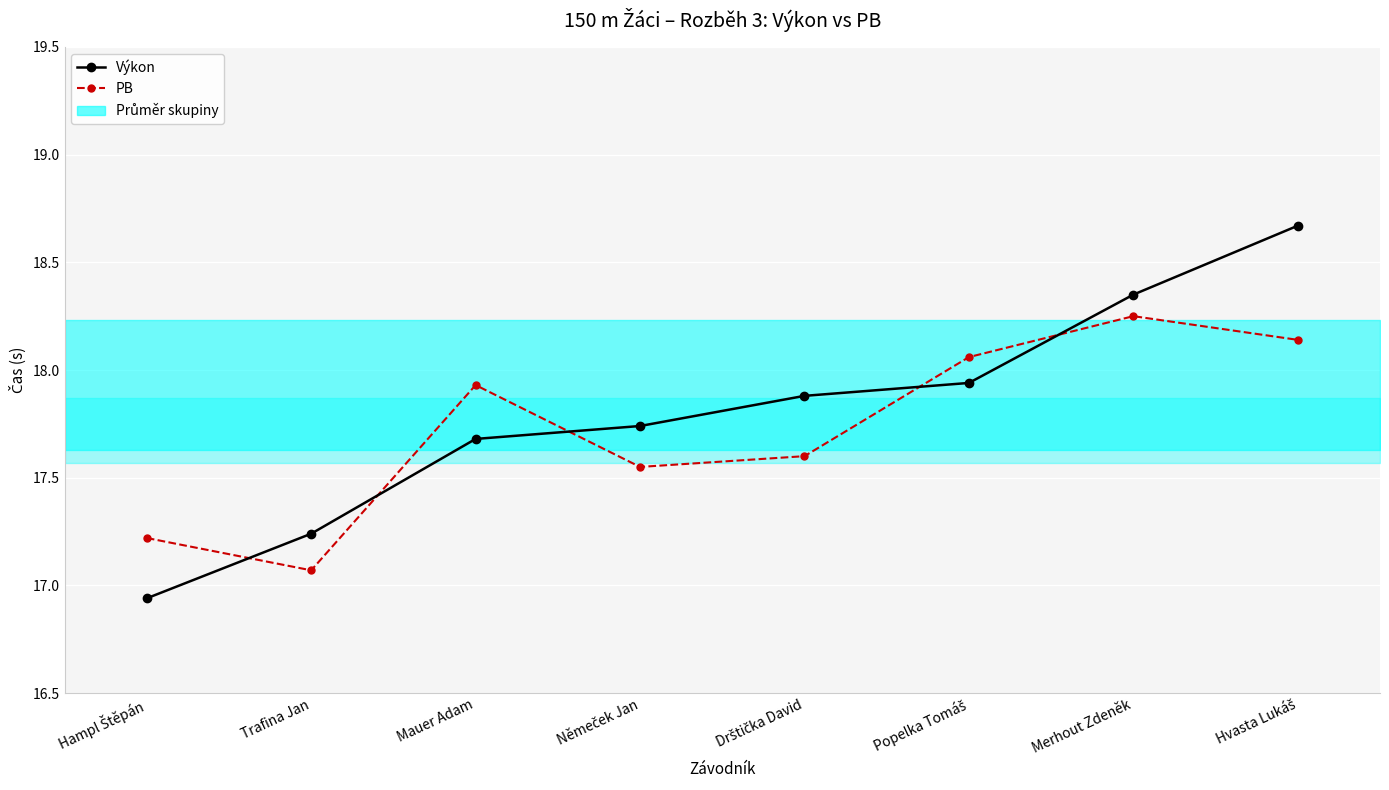

At which category does PB reach its first local valley?

Trafina Jan